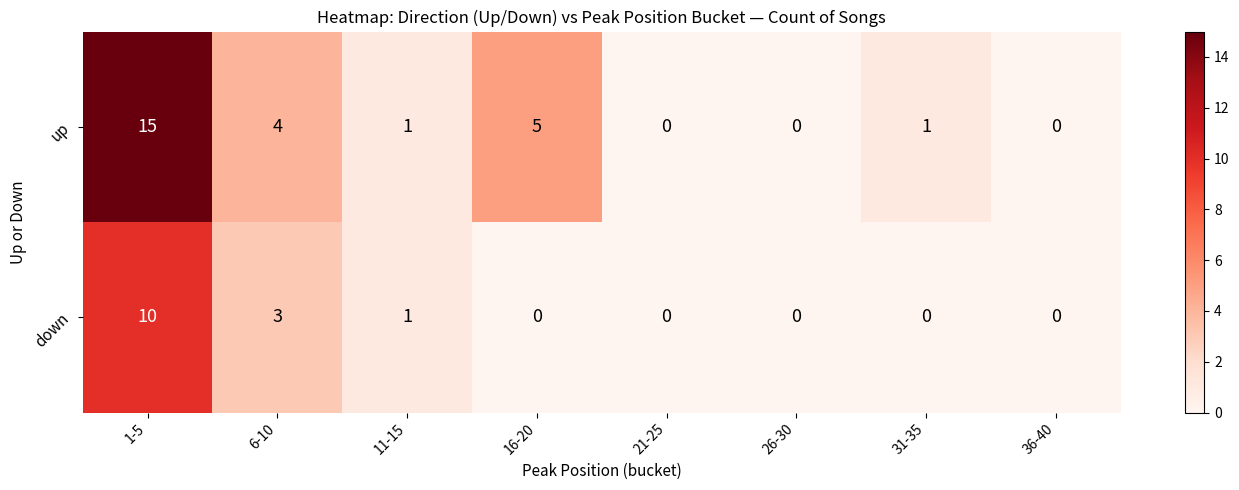

Which category has the highest value in the down series?

1-5